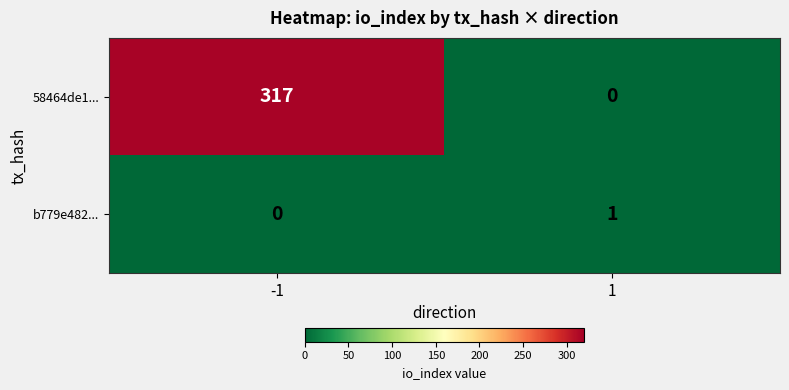

Which series has the largest total across all categories?

58464de1...